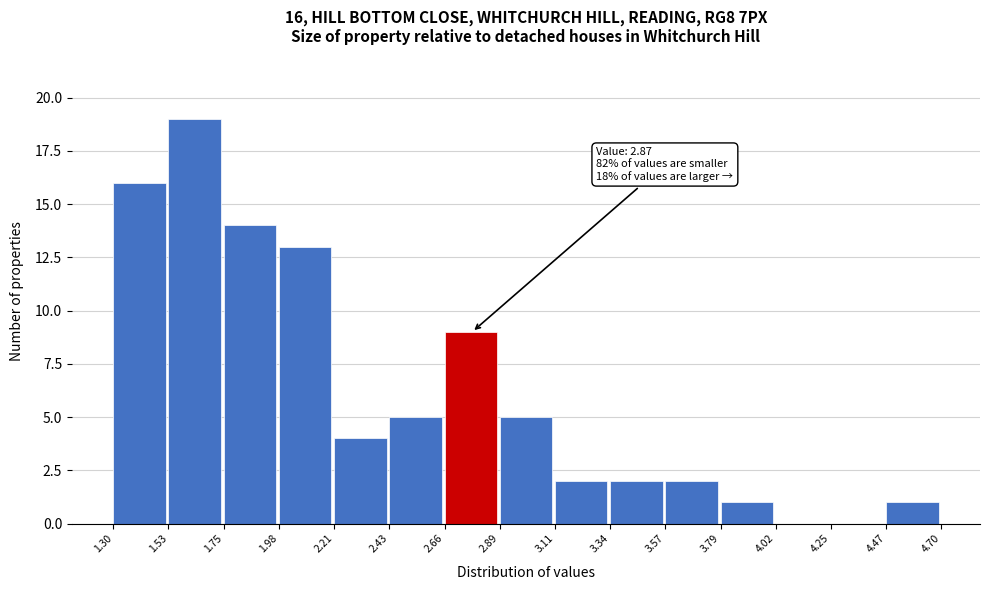

Which range on the x-axis has the tallest bar?

1.53 to 1.75